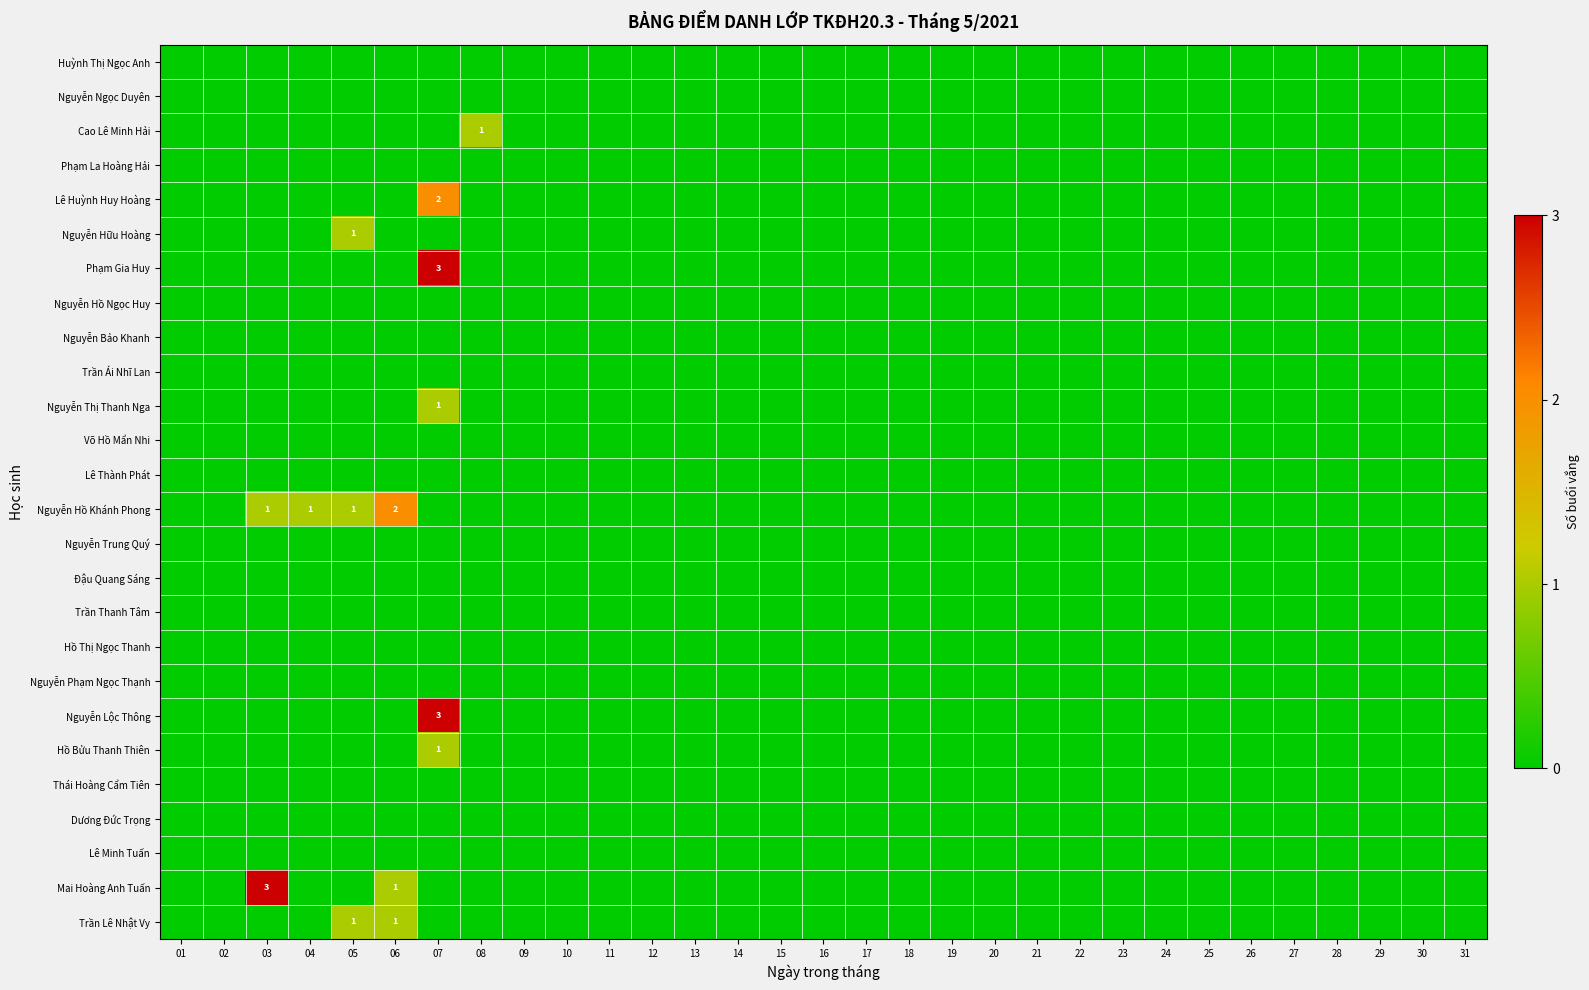

Count the number of data series in this chart.

26